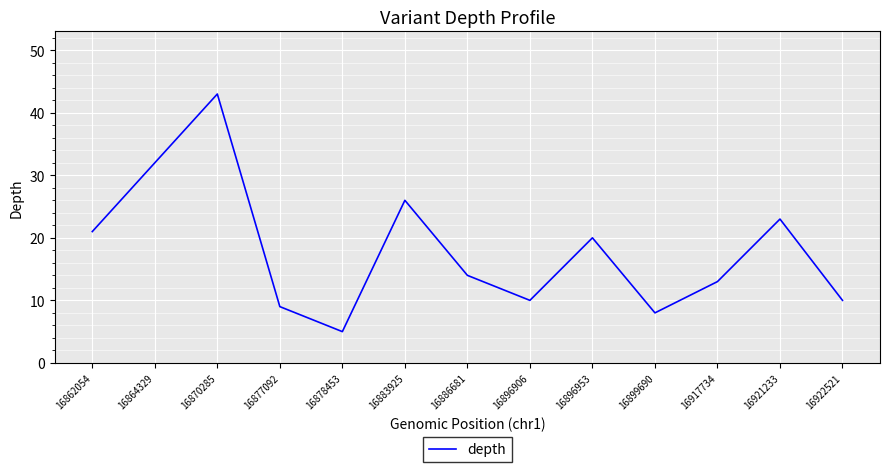

What is the difference between the maximum and minimum values?

38